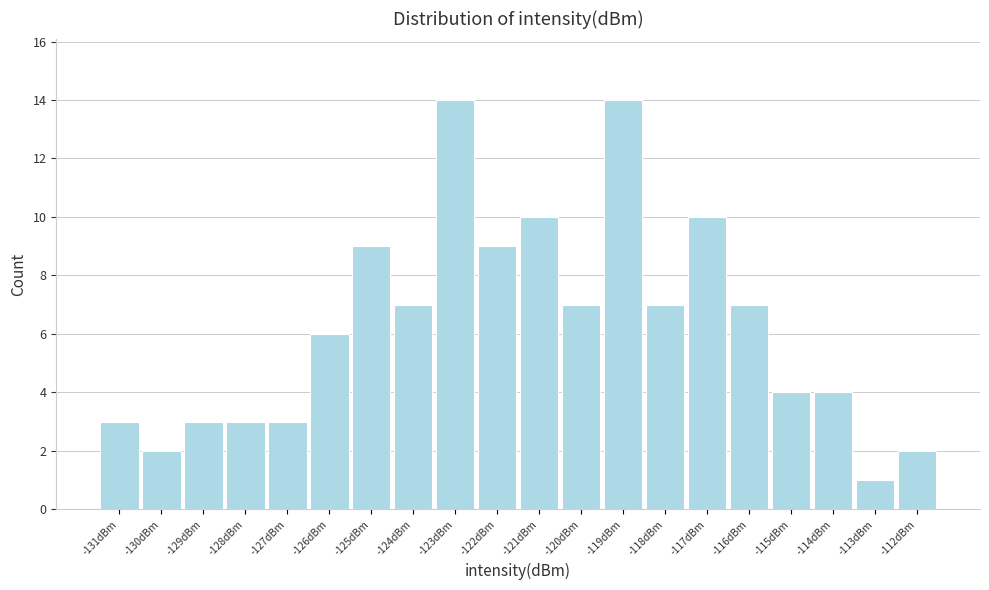

Reading left to right, transcribe all the data shown in this chart.

3	2	3	3	3	6	9	7	14	9	10	7	14	7	10	7	4	4	1	2